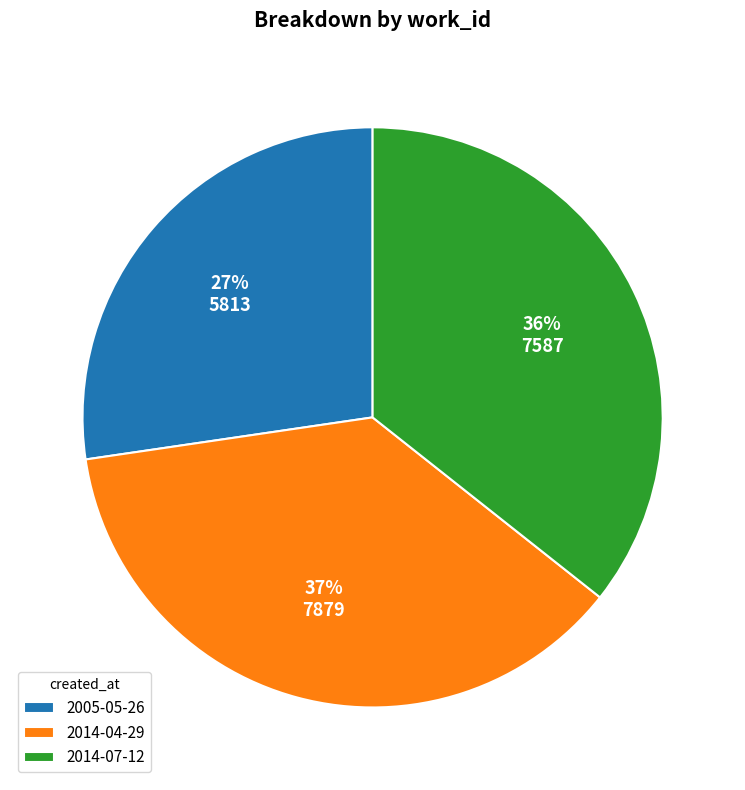

To the nearest percent, what is the difference between the largest and smallest slice percentages?

10%